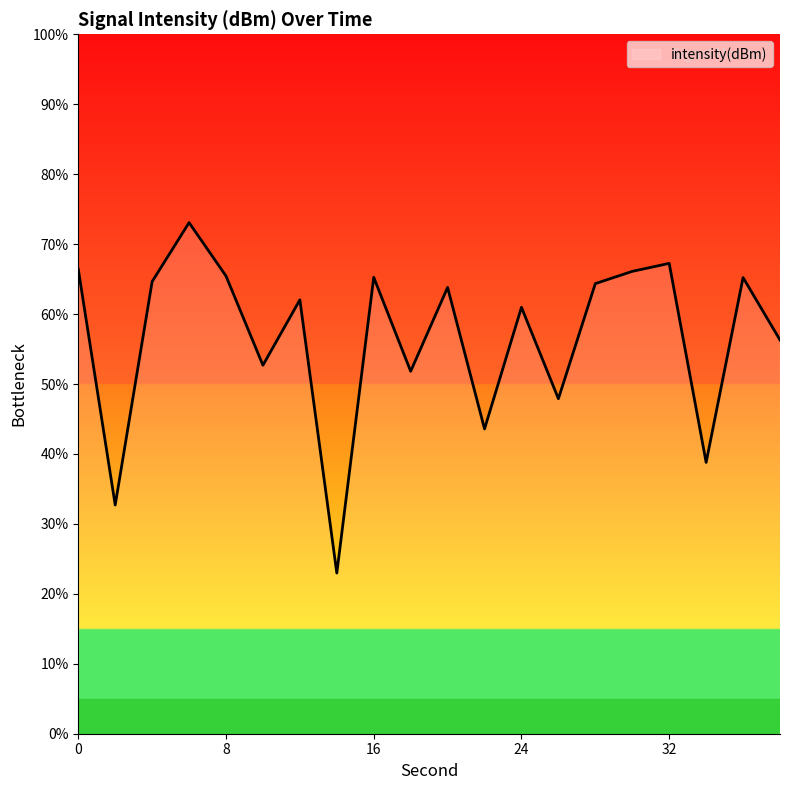

What is the greatest value displayed?

73.1